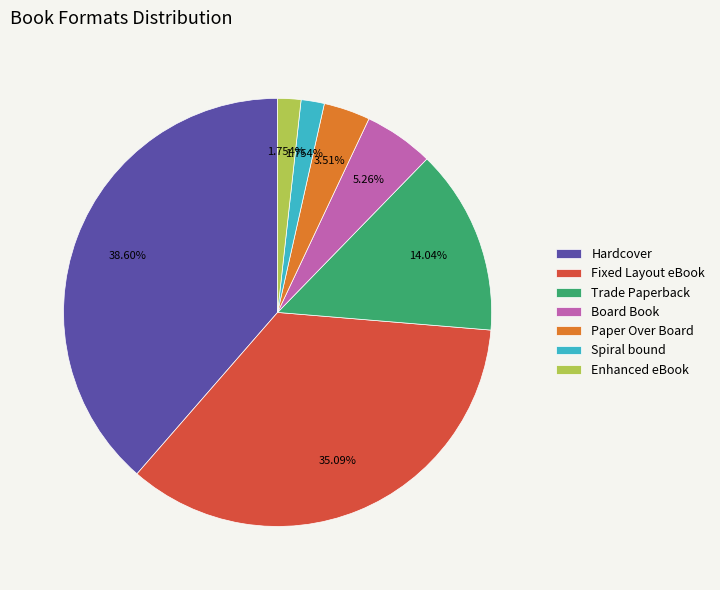

Is Enhanced eBook the majority of the pie?

No